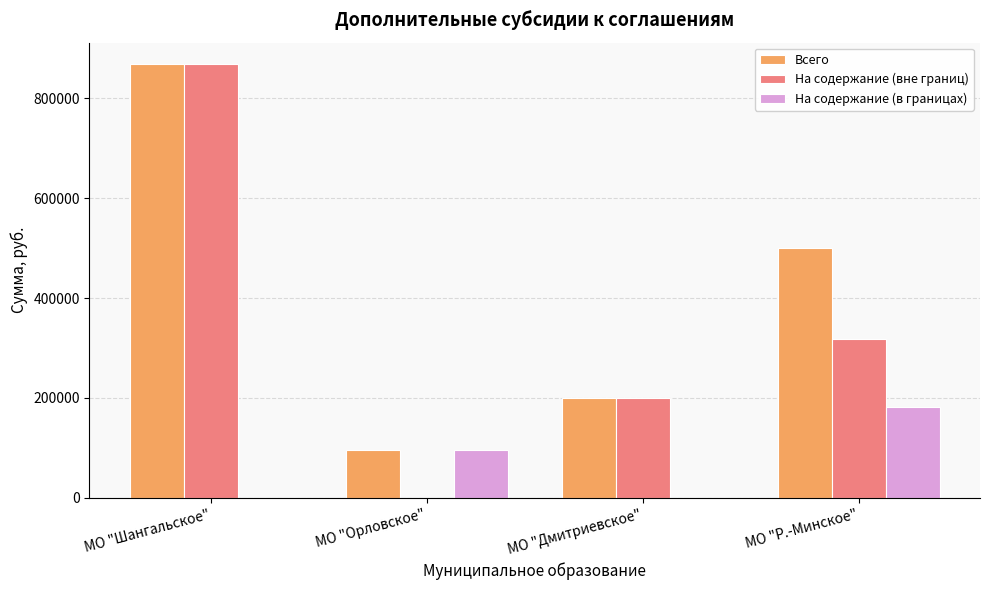

What is the sum of all На содержание (в границах) values?

276178